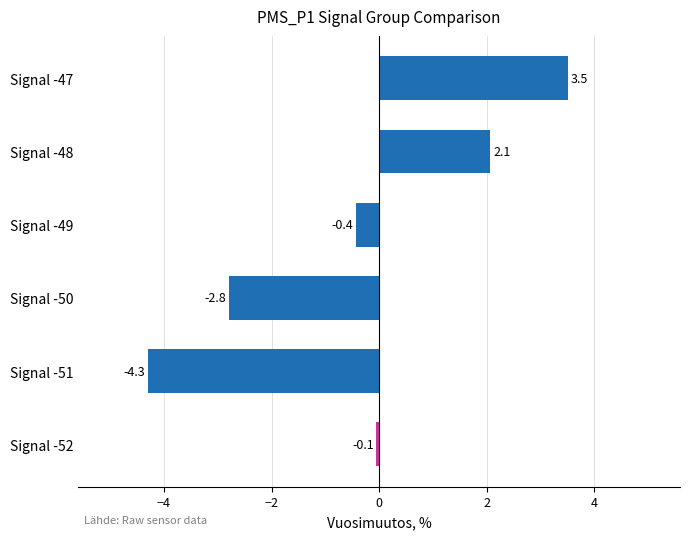

At which category does the chart reach its peak across all series?

Signal -47